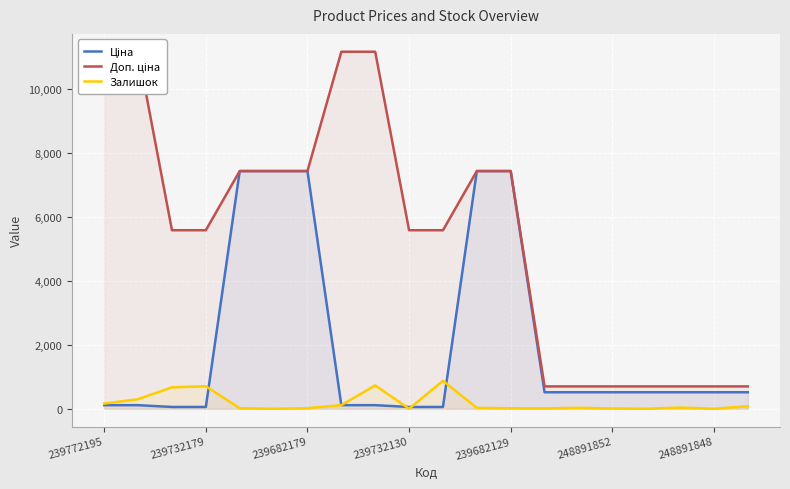

At which category is the sum across all series the highest?

11